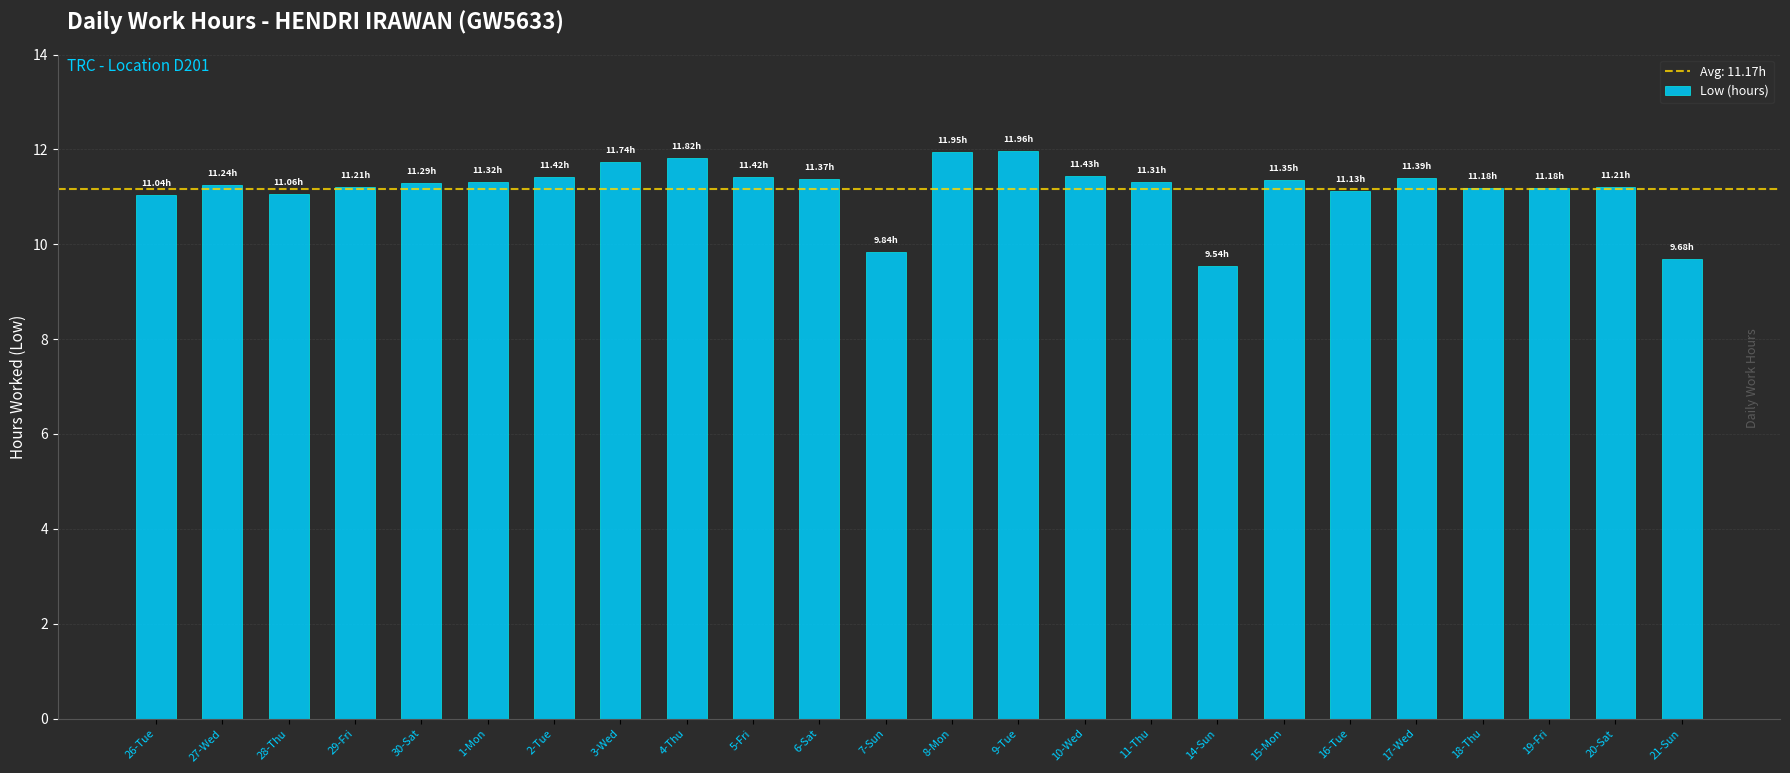

What is the sum of all values?

268.1